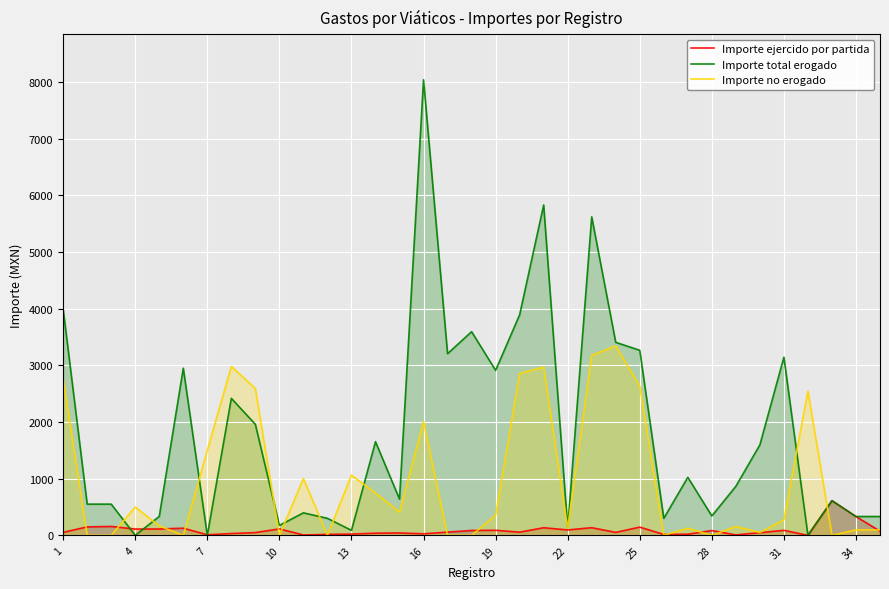

Rank the series by their average value, from lowest to highest.

Importe ejercido por partida, Importe no erogado, Importe total erogado